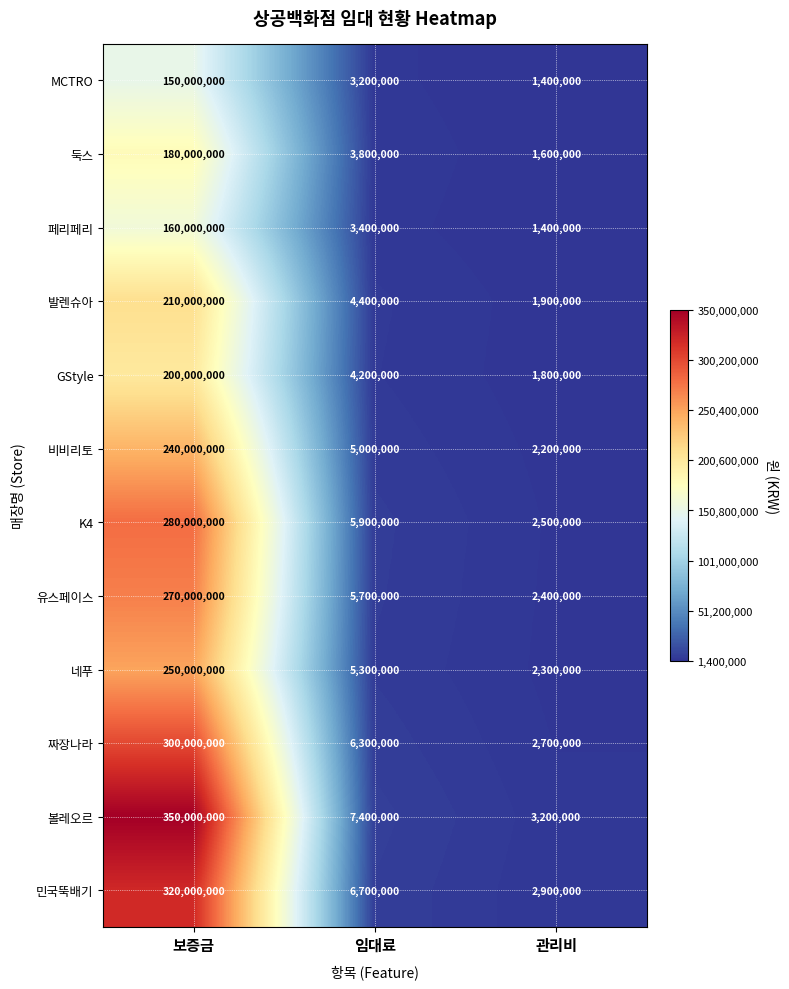

At which label does 민국뚝배기 first exceed 6700000?

보증금